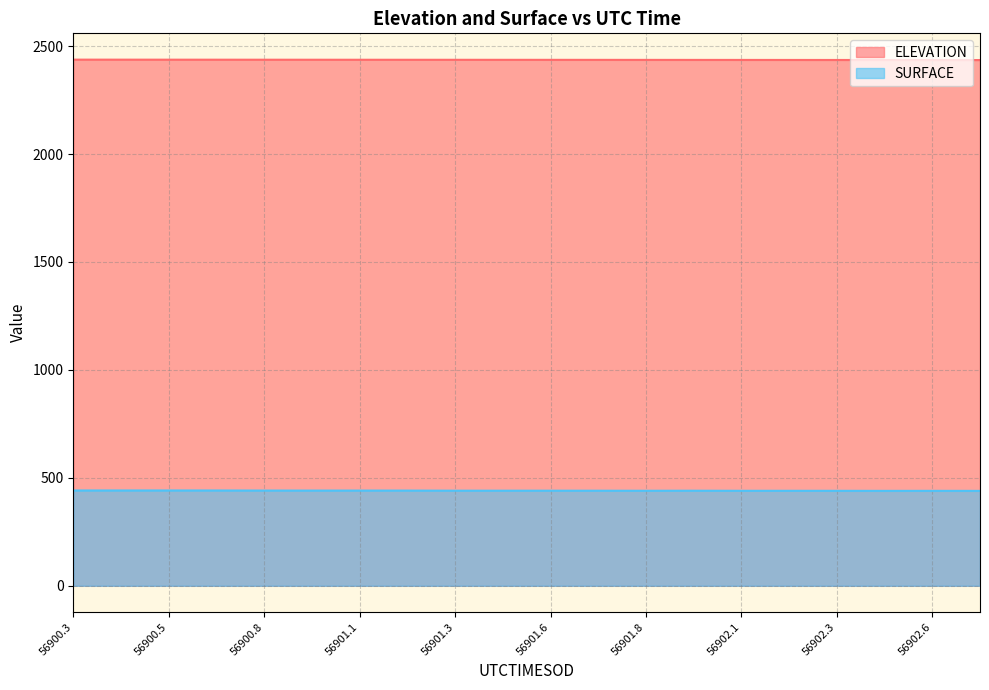

The value of ELEVATION at 56900.5 is 2437.1. True or false?

True